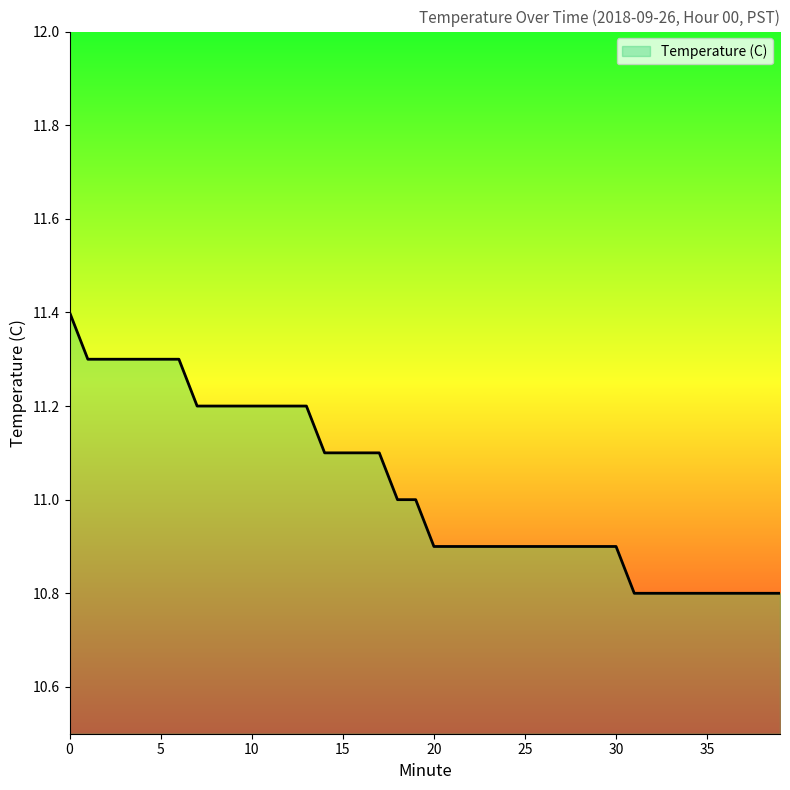

What is the smallest value displayed?

10.8